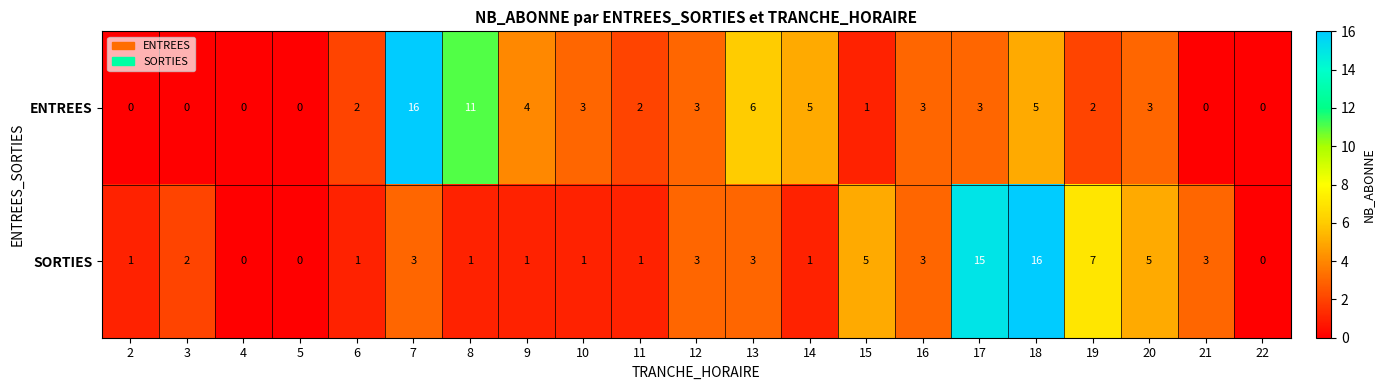

The SORTIES series shows 1 at 8. True or false?

True